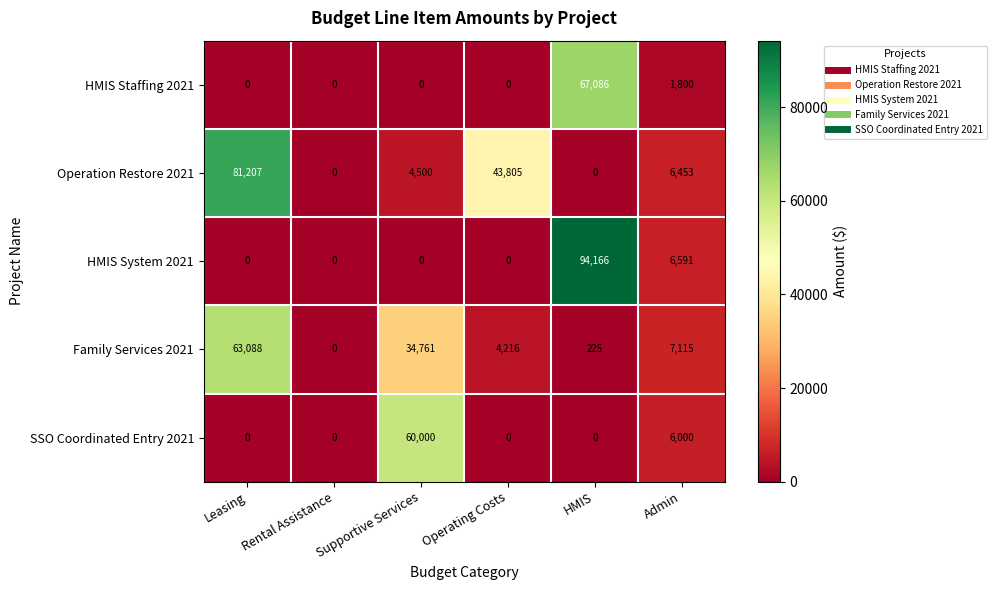

Is it true that HMIS Staffing 2021 equals 32683 at Rental Assistance?

False